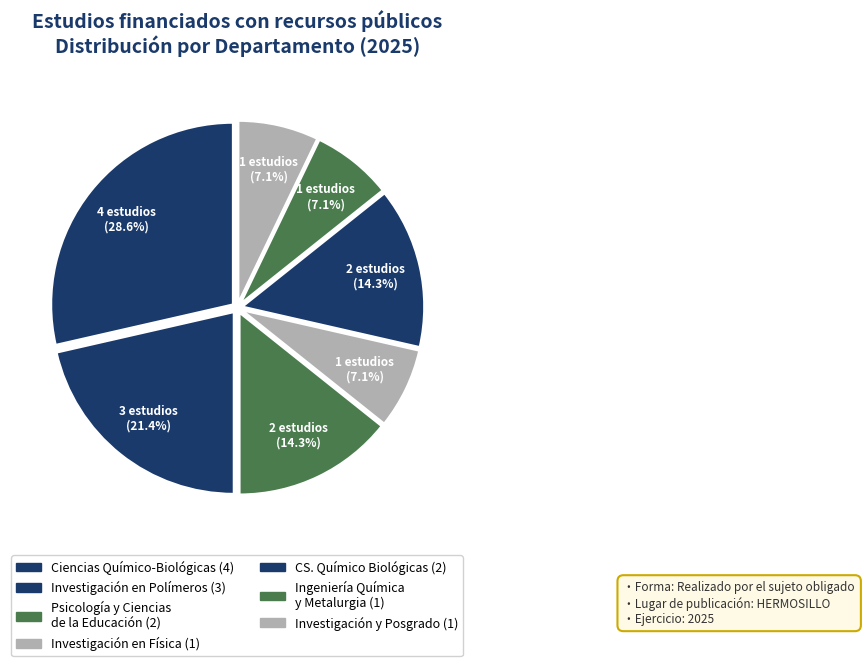

How many slices are in this pie chart?

7